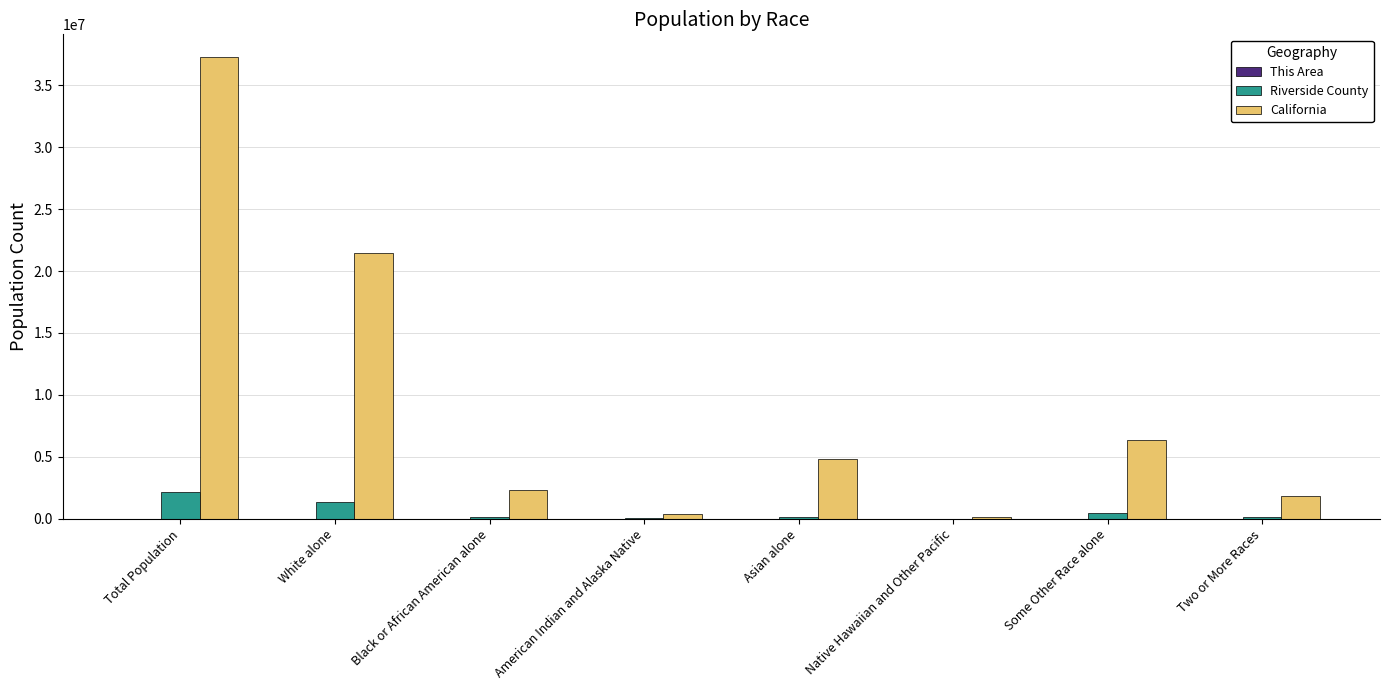

What is the highest value of the California series?

37253956